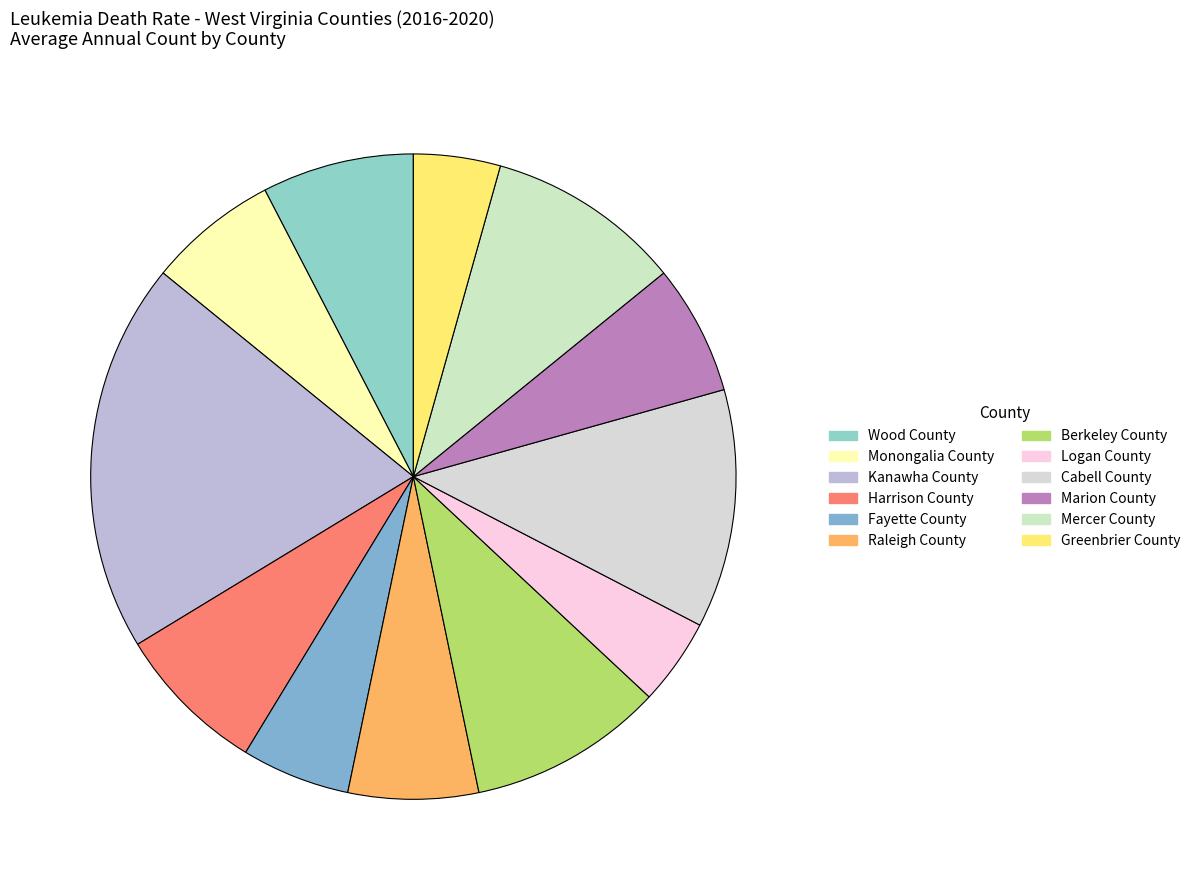

Count the number of slices in the pie.

12